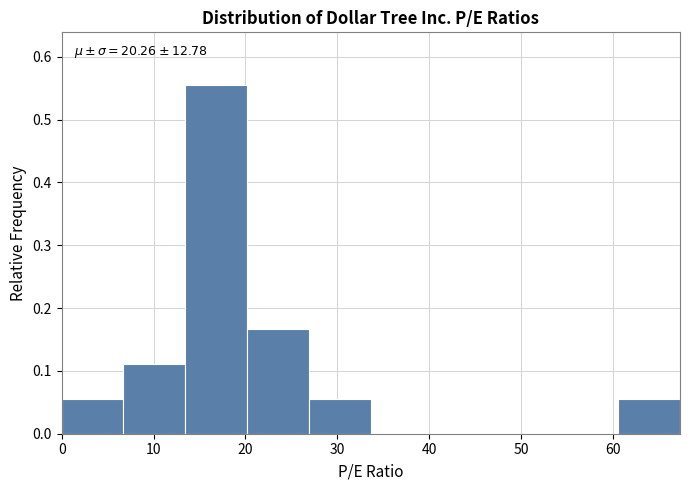

Over which range of the x-axis is the bar tallest?

13 to 20